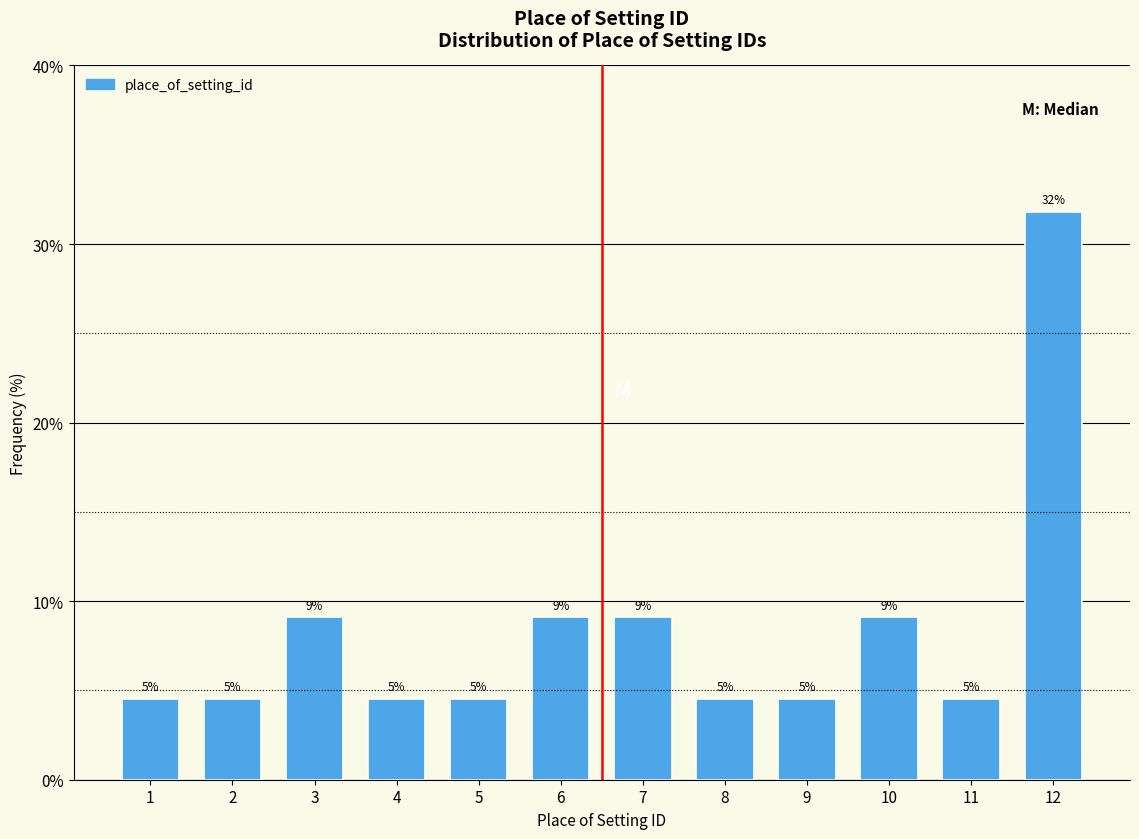

Are the bars horizontal?

No